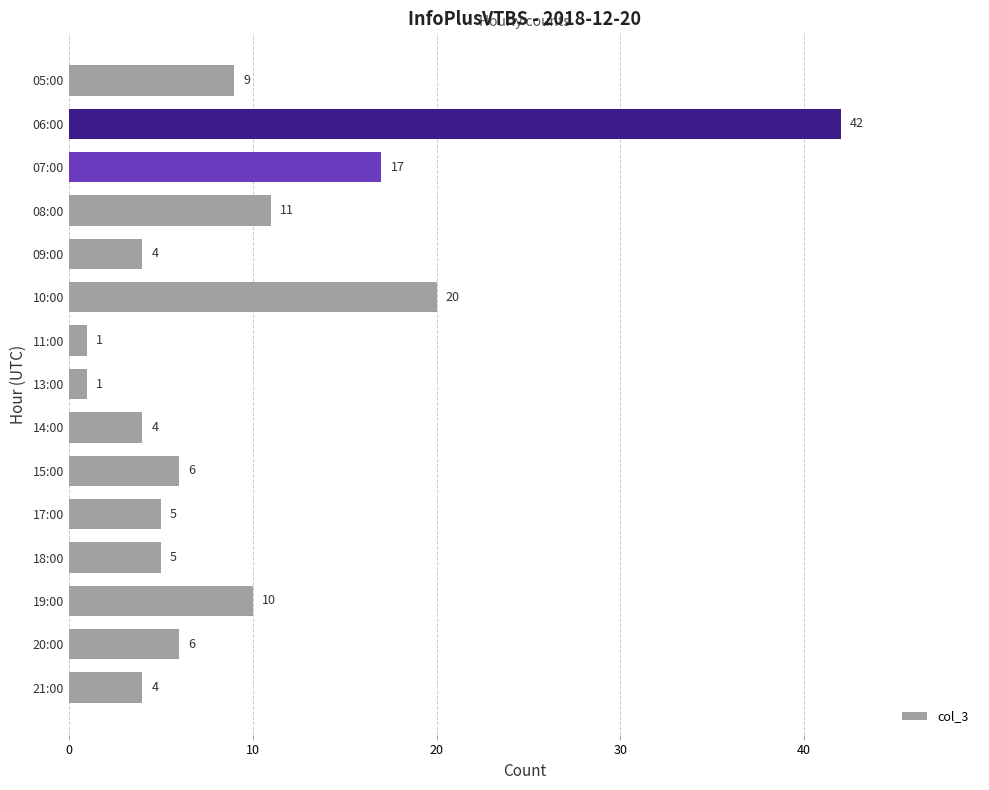

How many series are shown in this chart?

1